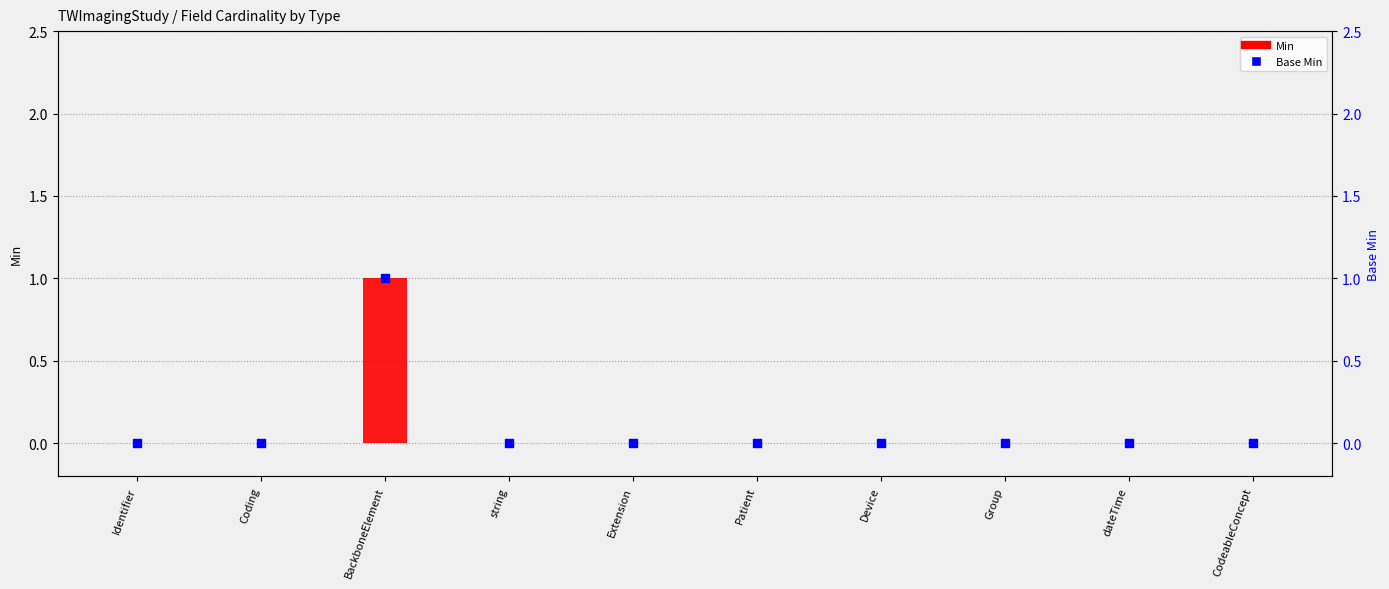

At how many categories does at least one series exceed 0?

1